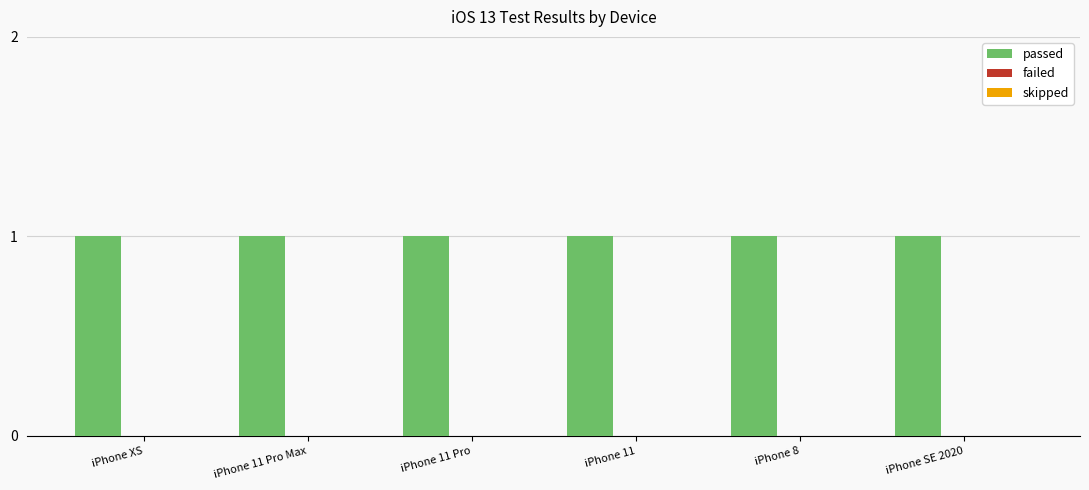

Is the value of failed at iPhone 11 Pro greater than the value of skipped at iPhone 8?

No